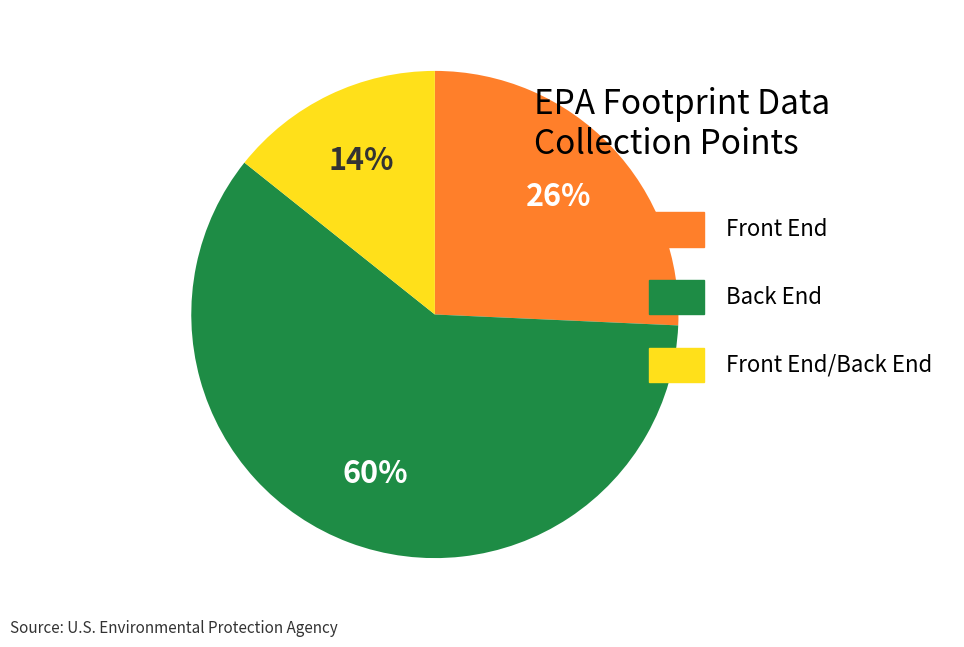

To the nearest percent, what is the average slice percentage?

33%